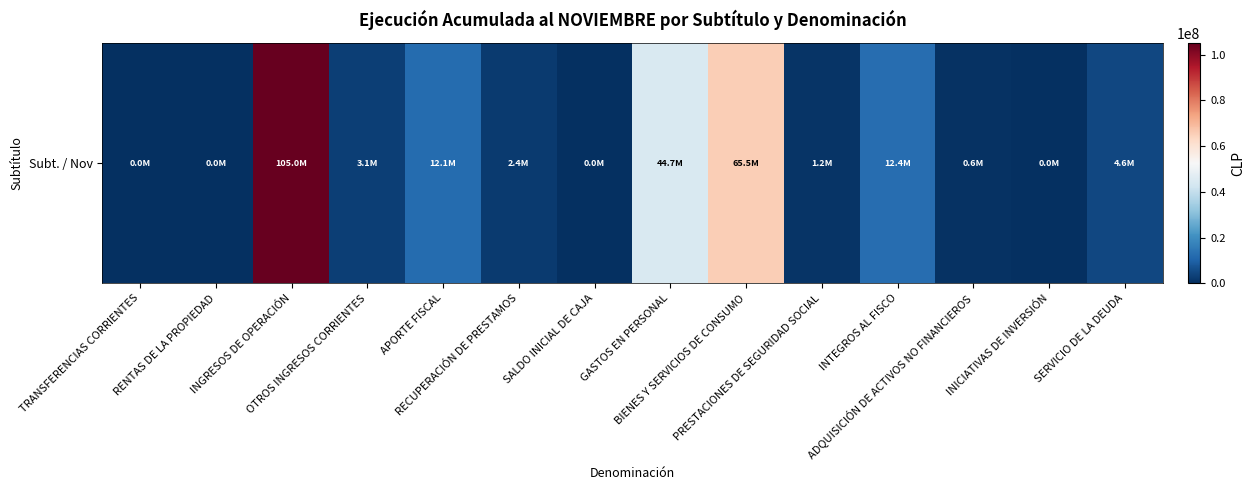

What is the difference between the values at SERVICIO DE LA DEUDA and PRESTACIONES DE SEGURIDAD SOCIAL?

3382960